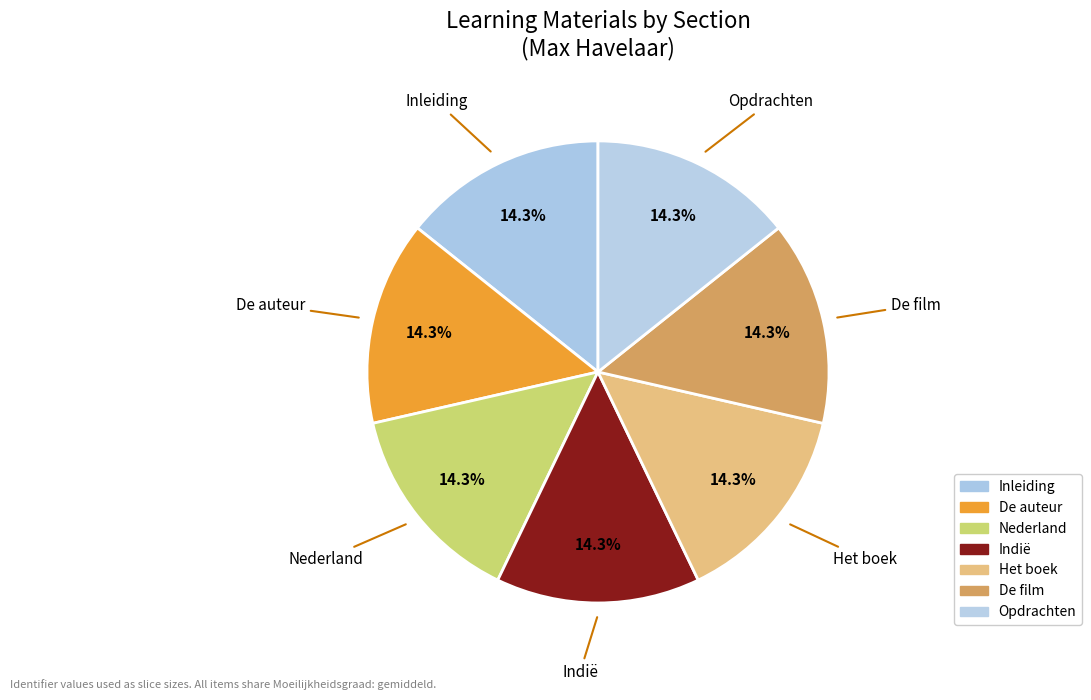

Is it true that Opdrachten is 14% of the pie?

True